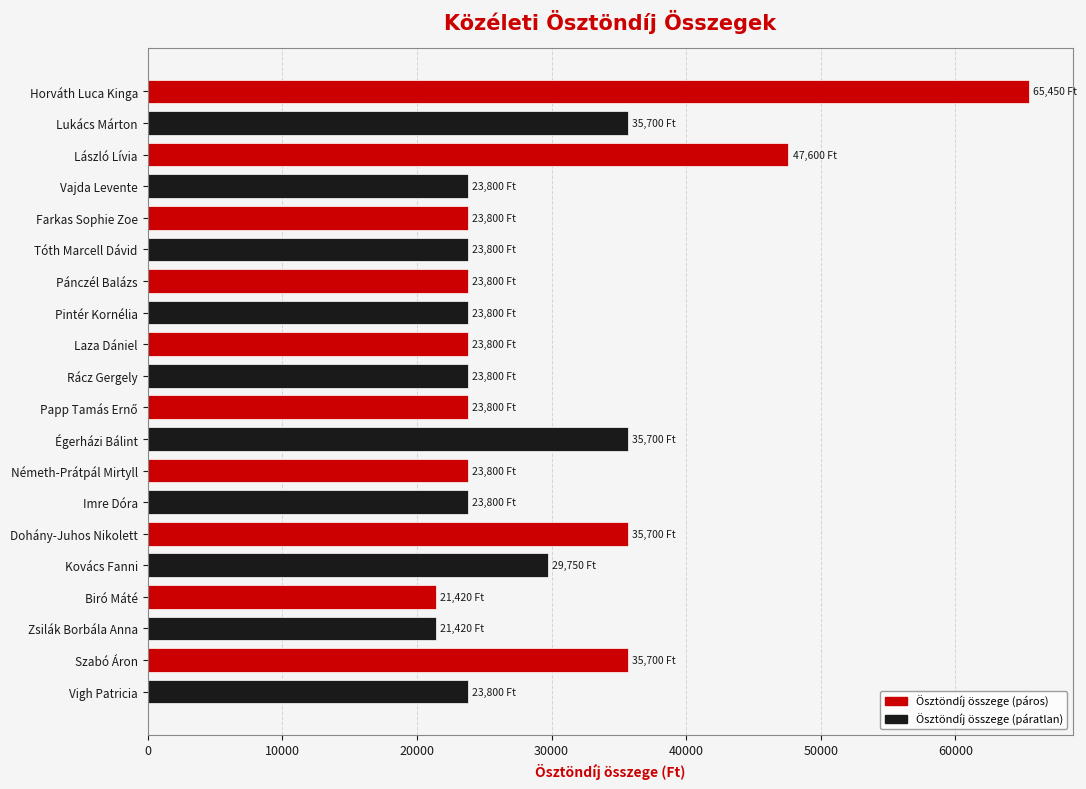

What is the label of the 14th bar from the bottom?

Pánczél Balázs